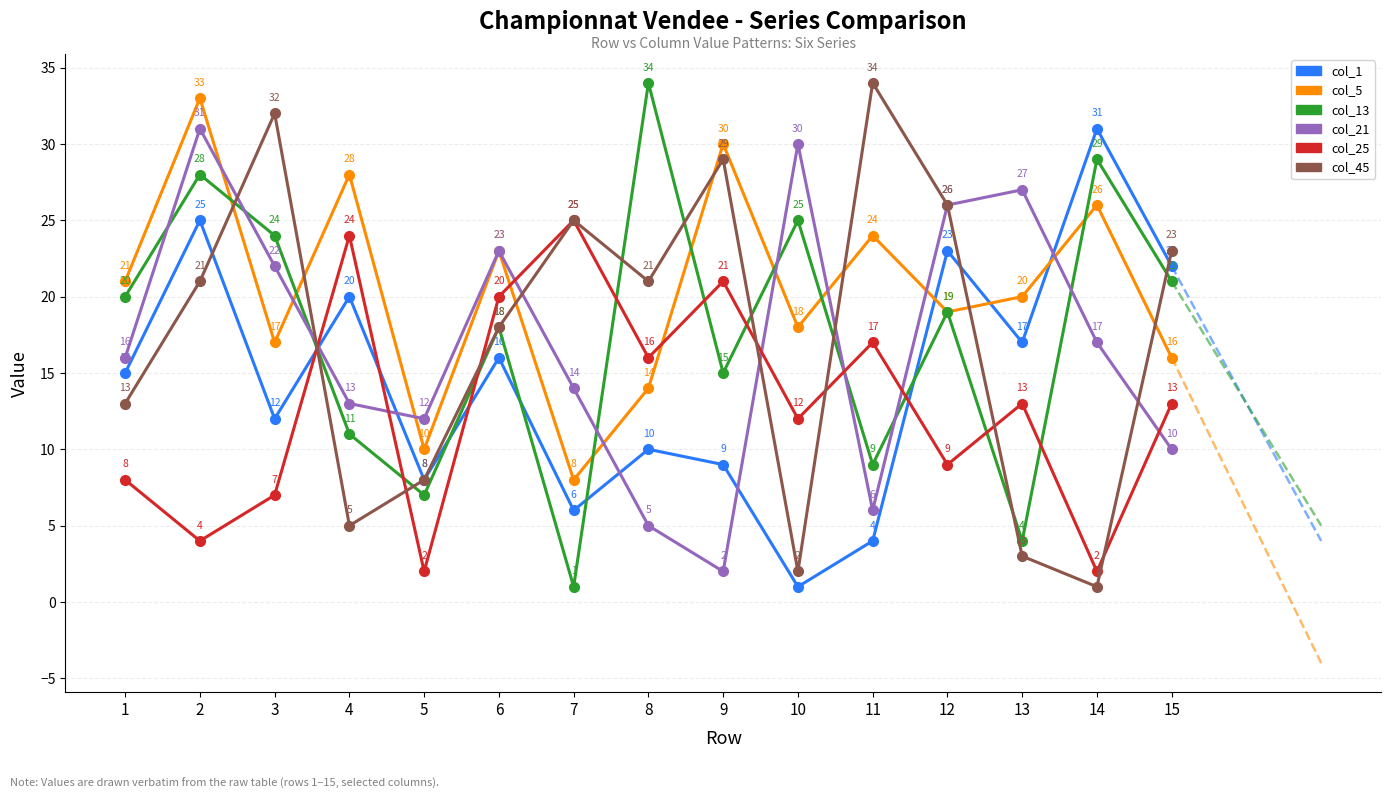

How many interior local peaks does the col_1 series have?

6